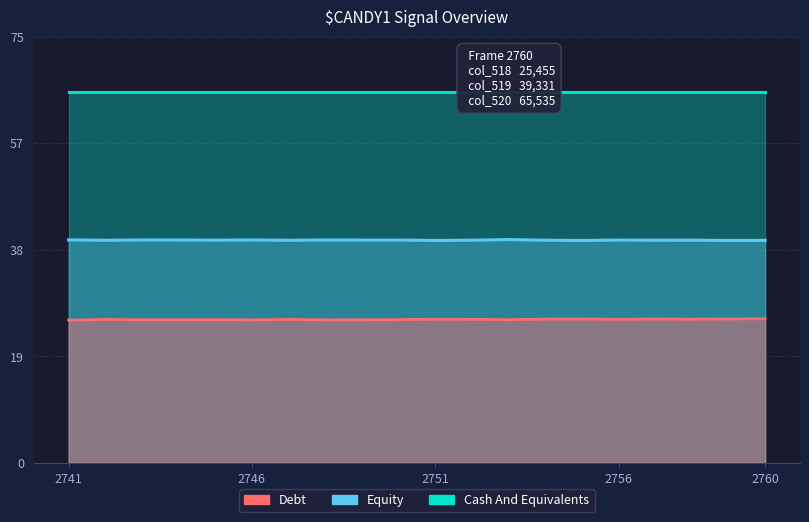

What position from the left is 14?

15